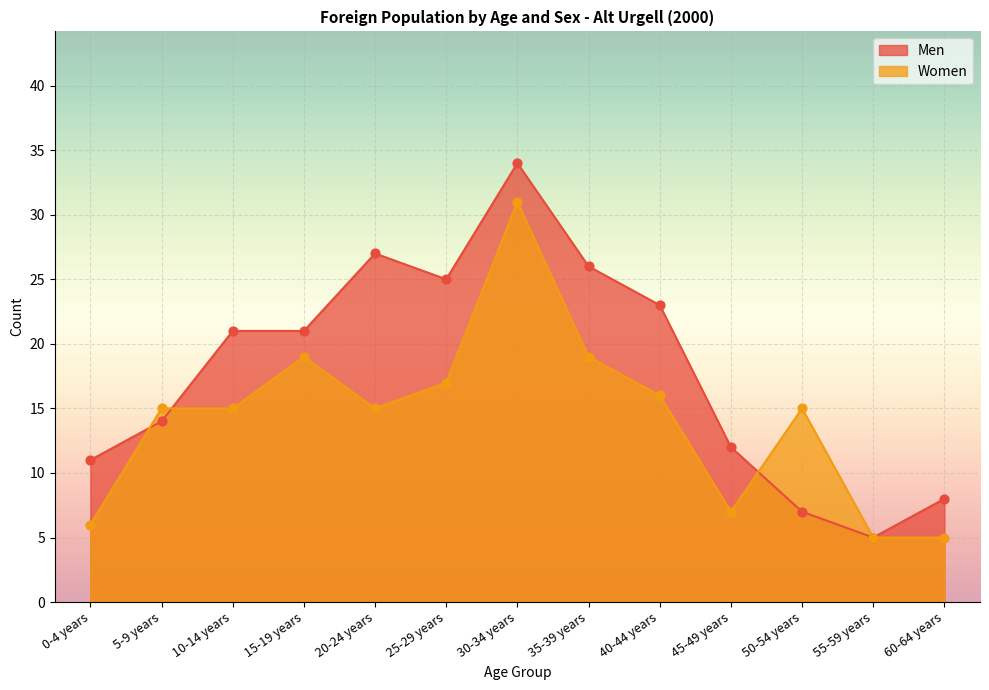

Which series contains the lowest Y value?

Men